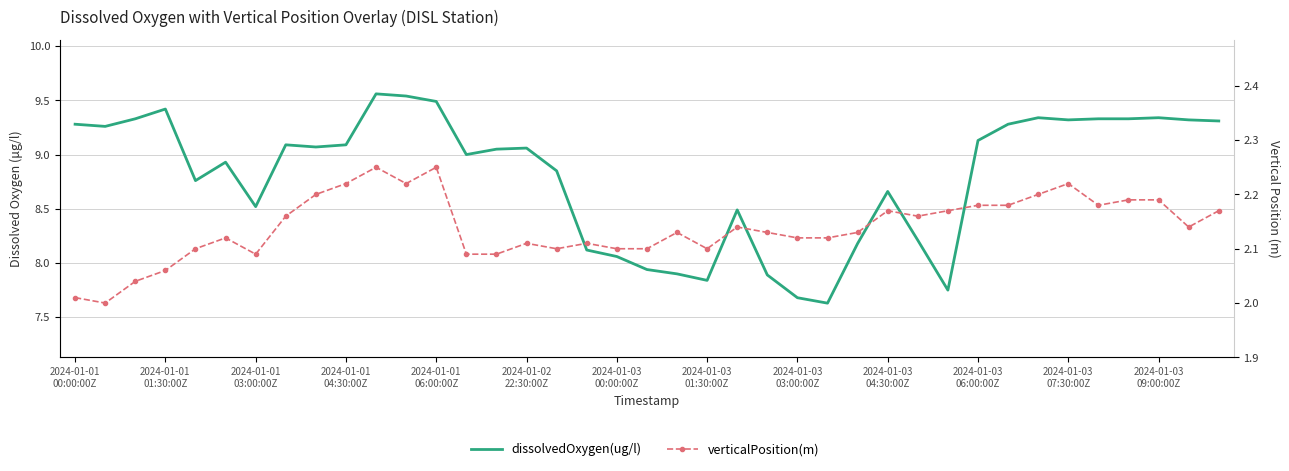

What is the average value of the dissolvedOxygen(ug/l) series?

8.8